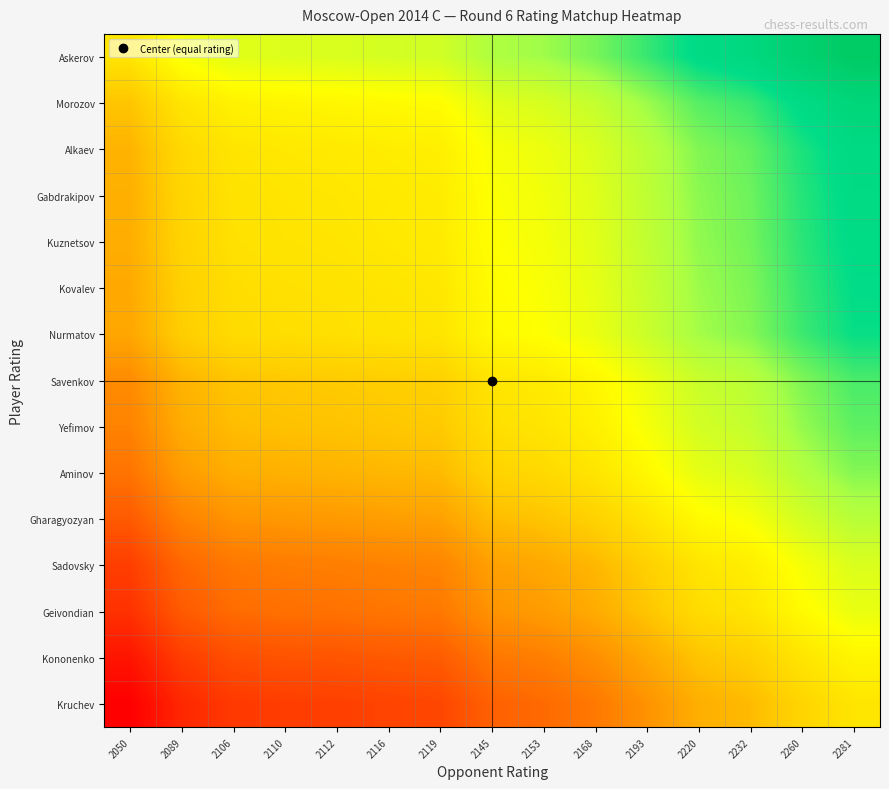

Rank the series at 2110 from lowest to highest value.

Kruchev, Kononenko, Geivondian, Sadovsky, Gharagyozyan, Aminov, Yefimov, Savenkov, Nurmatov, Kovalev, Kuznetsov, Gabdrakipov, Alkaev, Morozov, Askerov